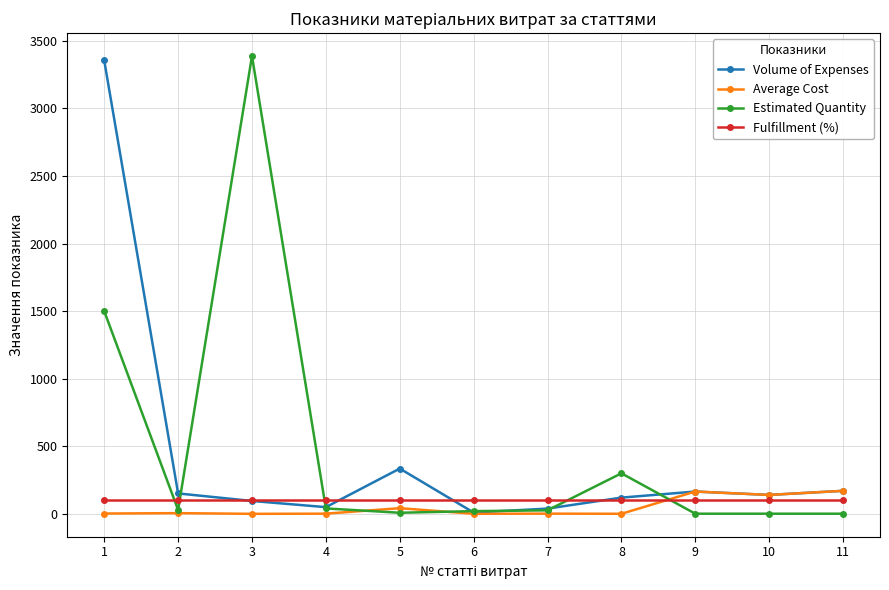

Which series has the widest spread of values?

Estimated Quantity